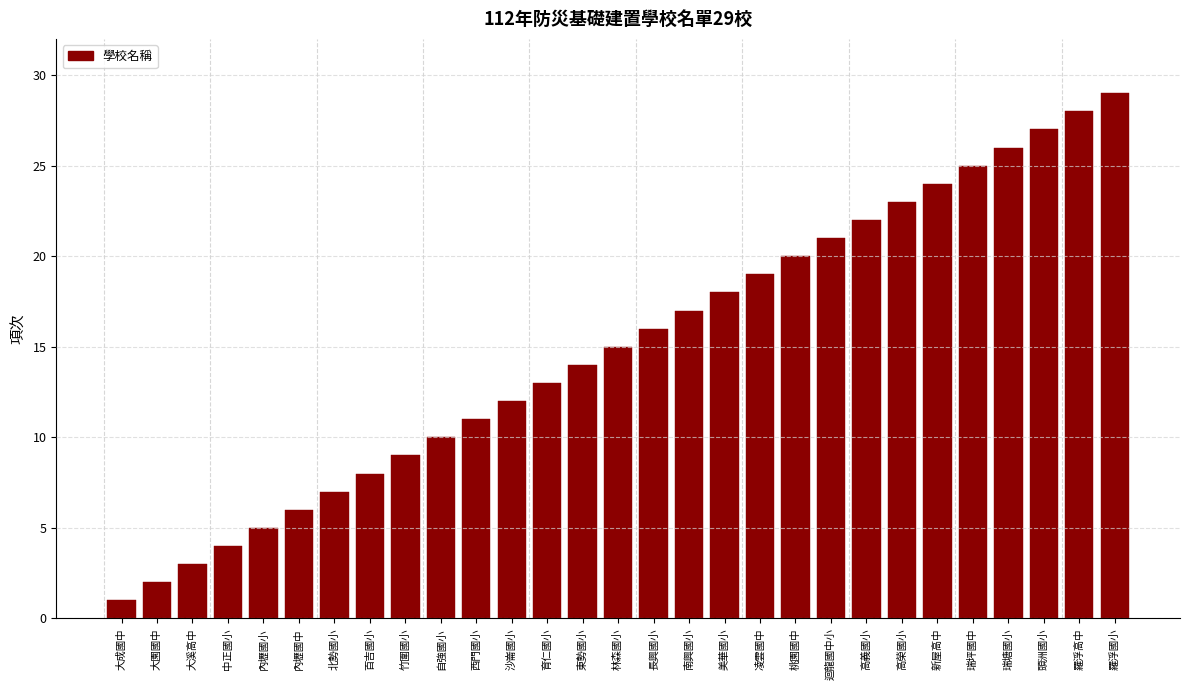

The chart shows a value of 21 at 迴龍國中小. True or false?

True